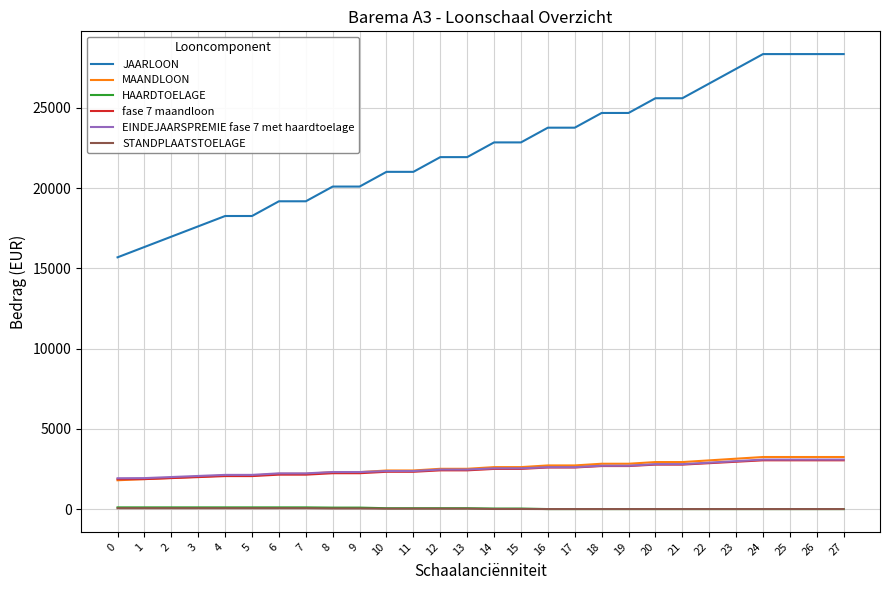

Which series has the largest total across all categories?

JAARLOON